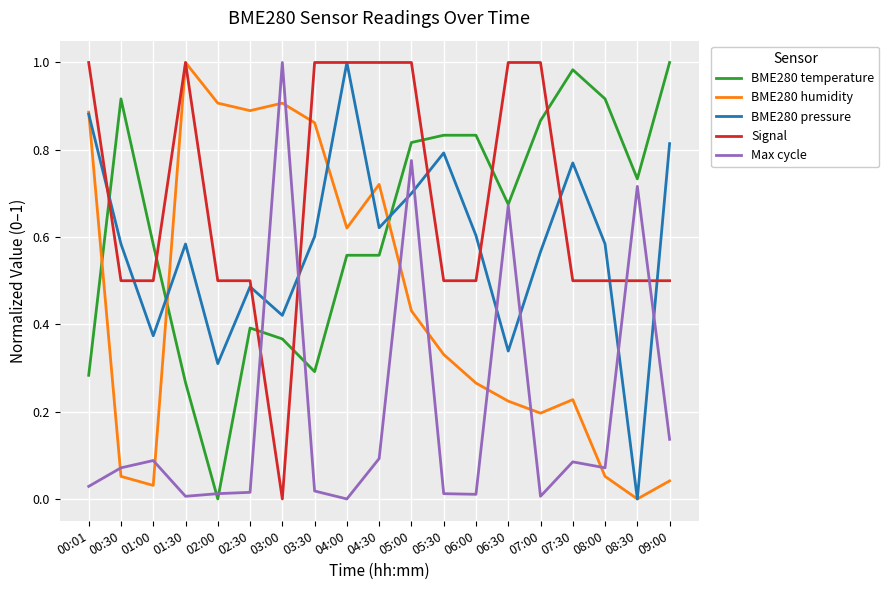

Which series changed the most between 06:30 and 08:30?

Signal